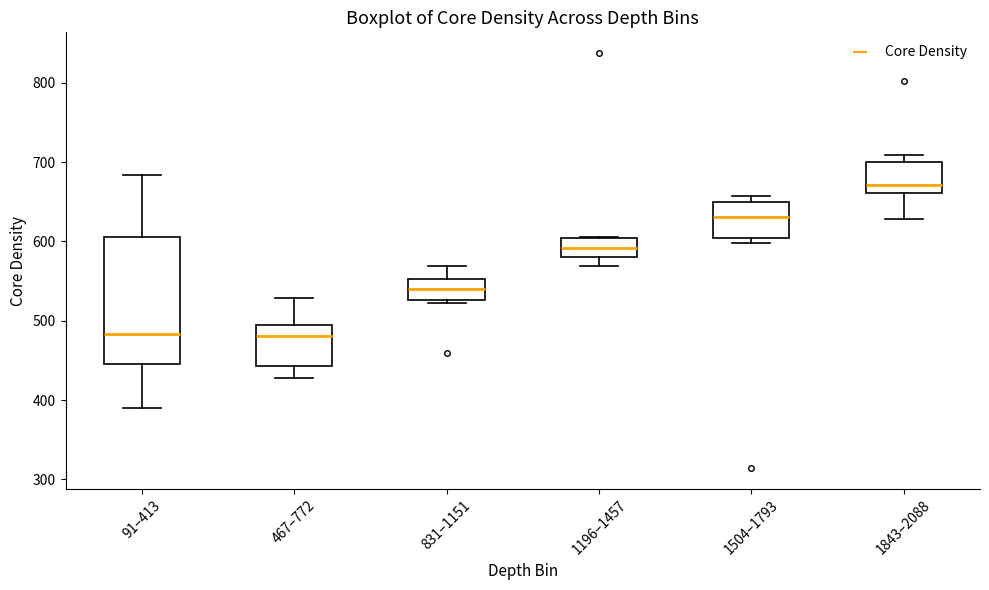

Reading left to right, read every box against the y-axis: the position of its median line, the range the box covers, and the ends of its whiskers. The values are not printed on the chart, so give them approximately, as read against the axis.

91–413: median 480, box 450 to 610, whiskers 390 to 680
467–772: median 480, box 440 to 500, whiskers 430 to 530
831–1151: median 540, box 530 to 550, whiskers 520 to 570
1196–1457: median 590, box 580 to 600, whiskers 570 to 610
1504–1793: median 630, box 600 to 650, whiskers 600 (just below the box's lower edge) to 660
1843–2088: median 670, box 660 to 700, whiskers 630 to 710